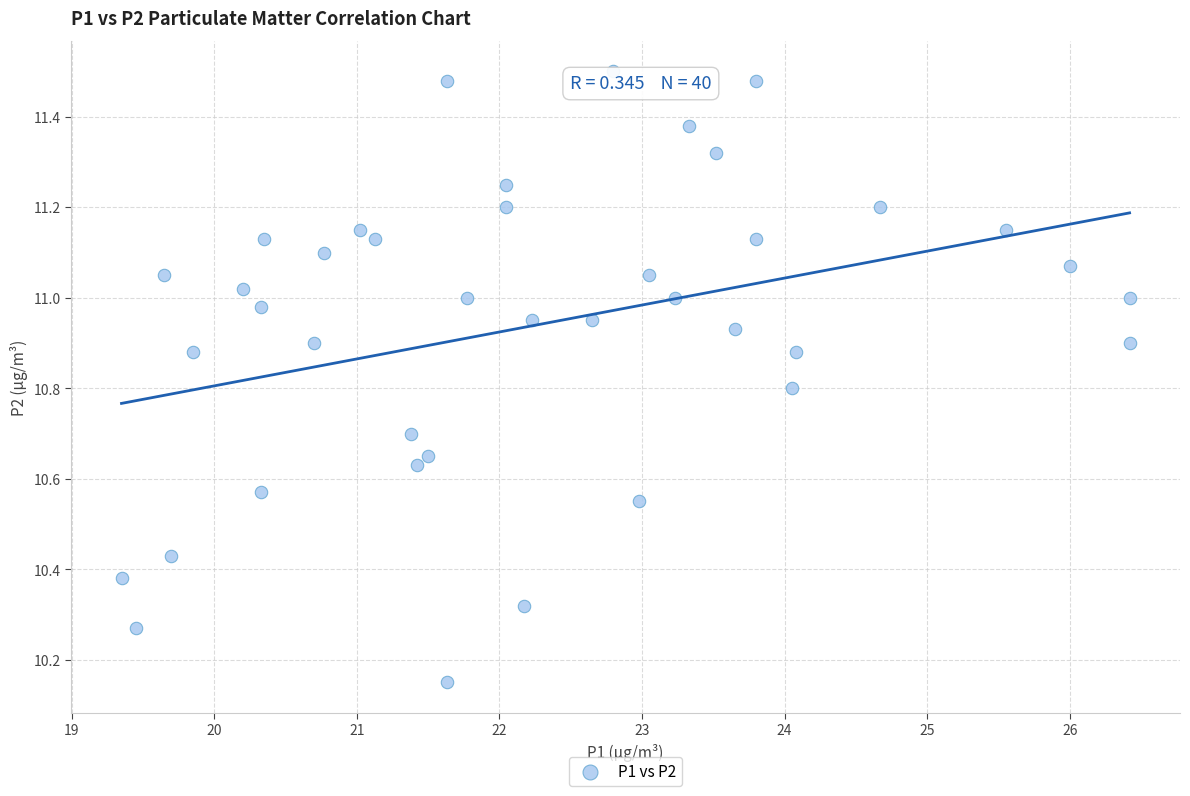

What is the range of X values (max minus min)?

7.1